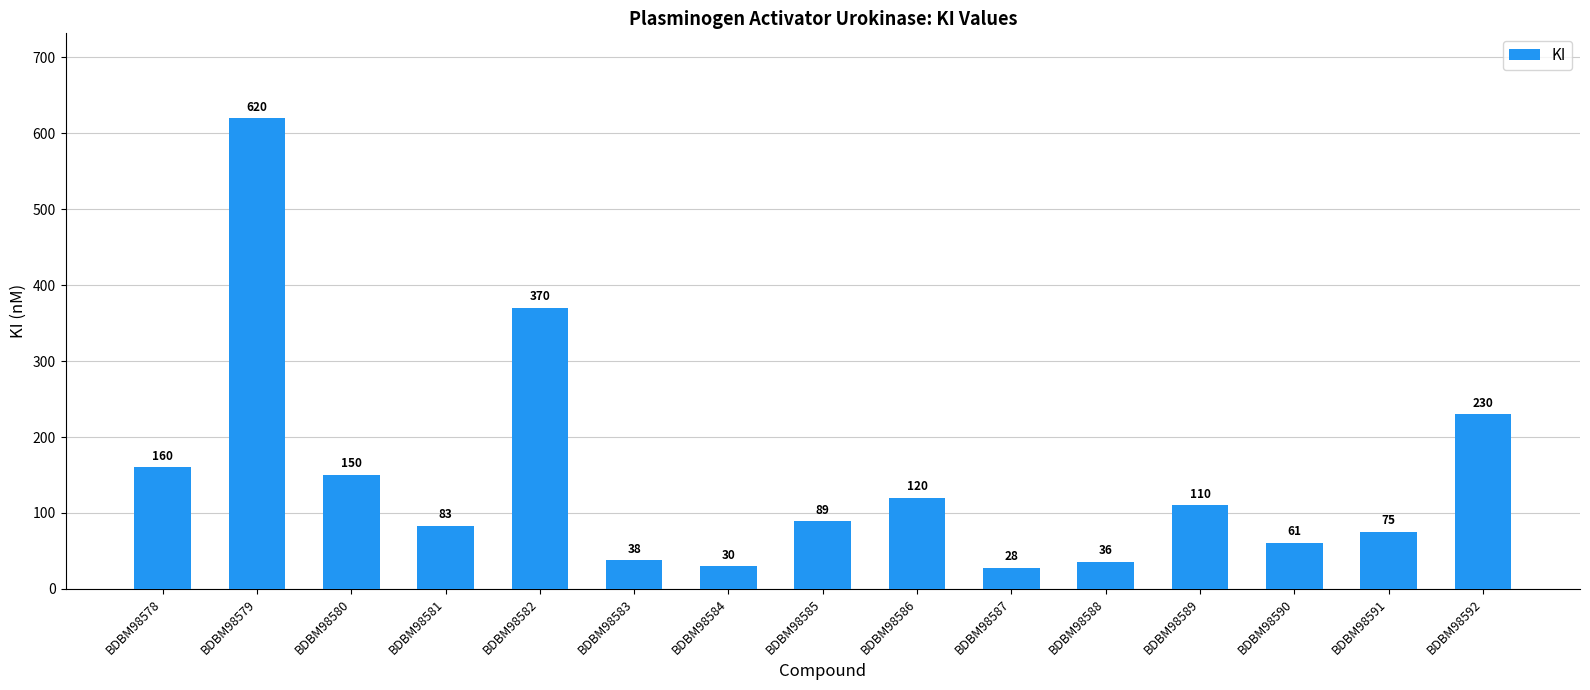

What is the value of the 1st bar from the left?

160